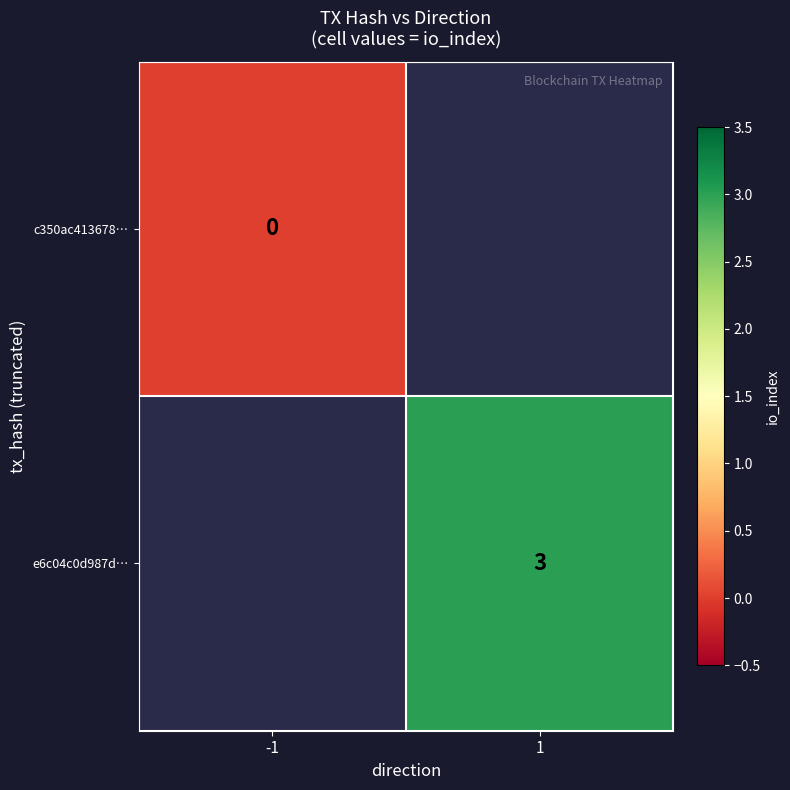

Between -1 and 1, which is larger?

1